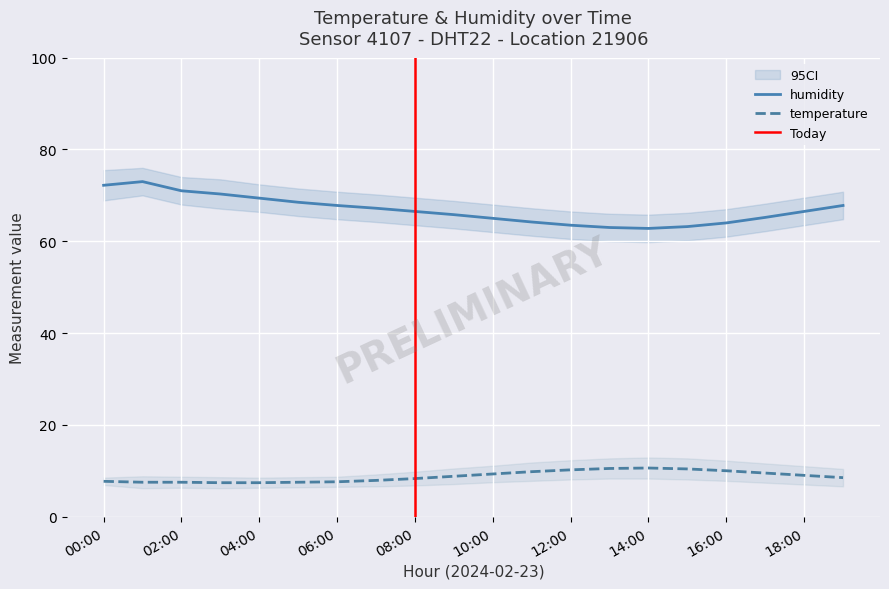

At which category does humidity reach its first local peak?

01:00